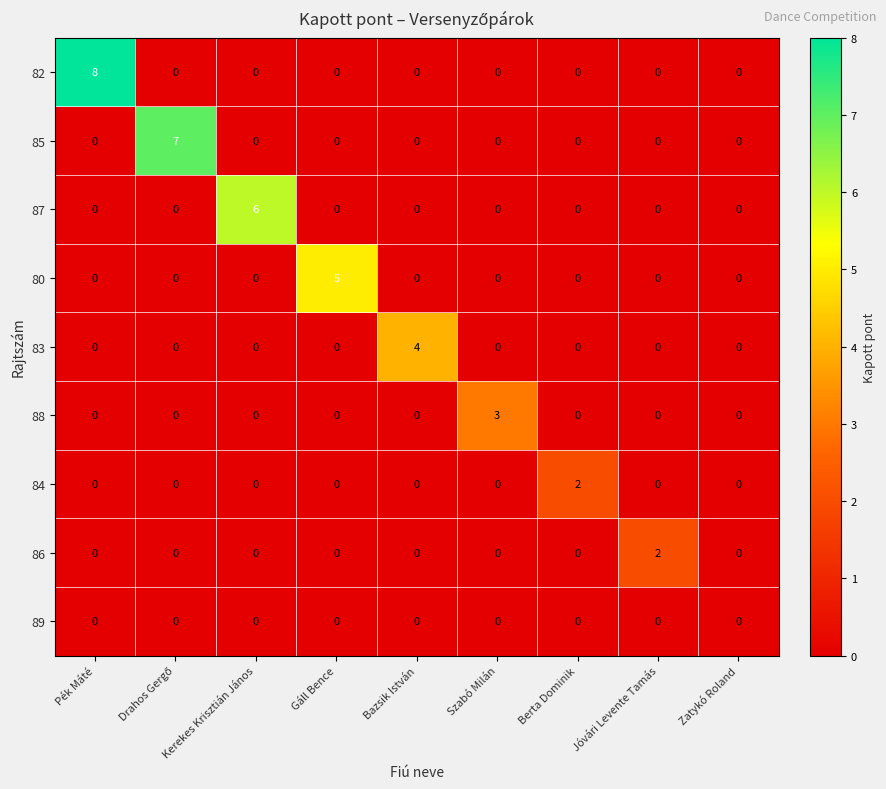

What is the difference between the highest and lowest values at Gáll Bence?

5